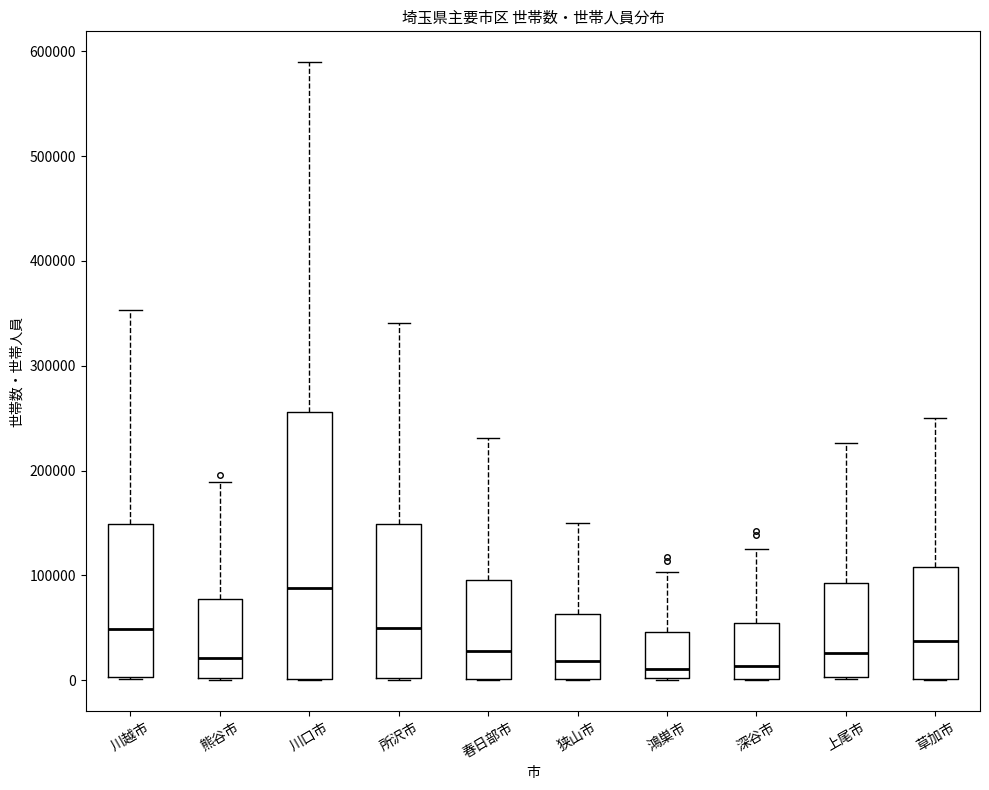

Where does the upper whisker of the box for 春日部市 end on the y-axis? The values are not printed on the chart, so give them approximately, as read against the axis.

230000